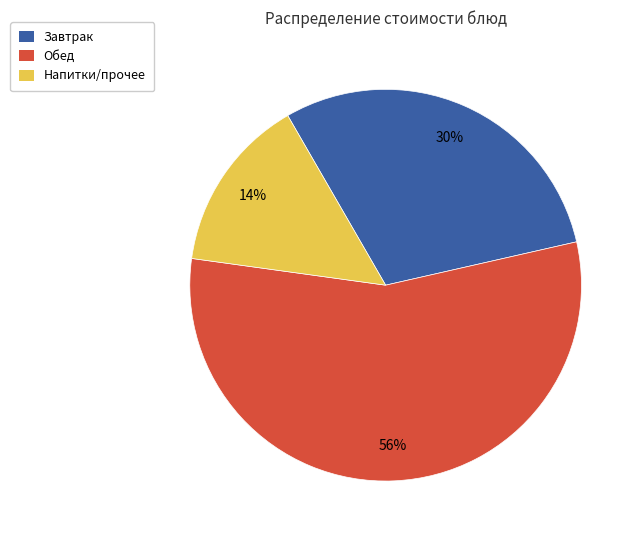

How many segments does this pie chart have?

3